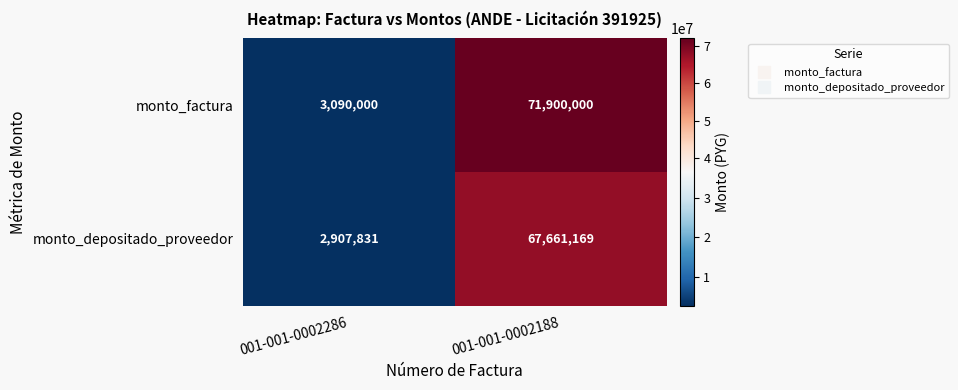

What is the difference between the maximum and minimum values in the monto_factura series?

68810000